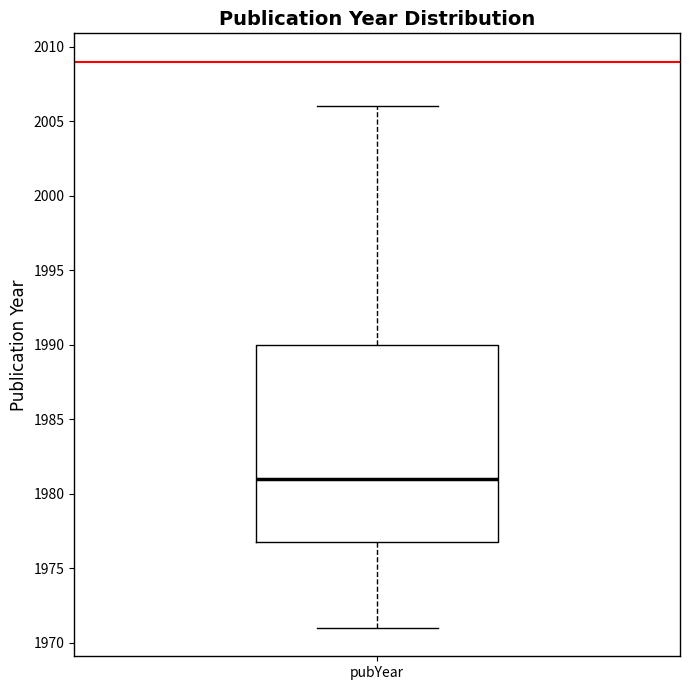

Where does the median line of the box for pubYear sit on the y-axis? The values are not printed on the chart, so give them approximately, as read against the axis.

1981